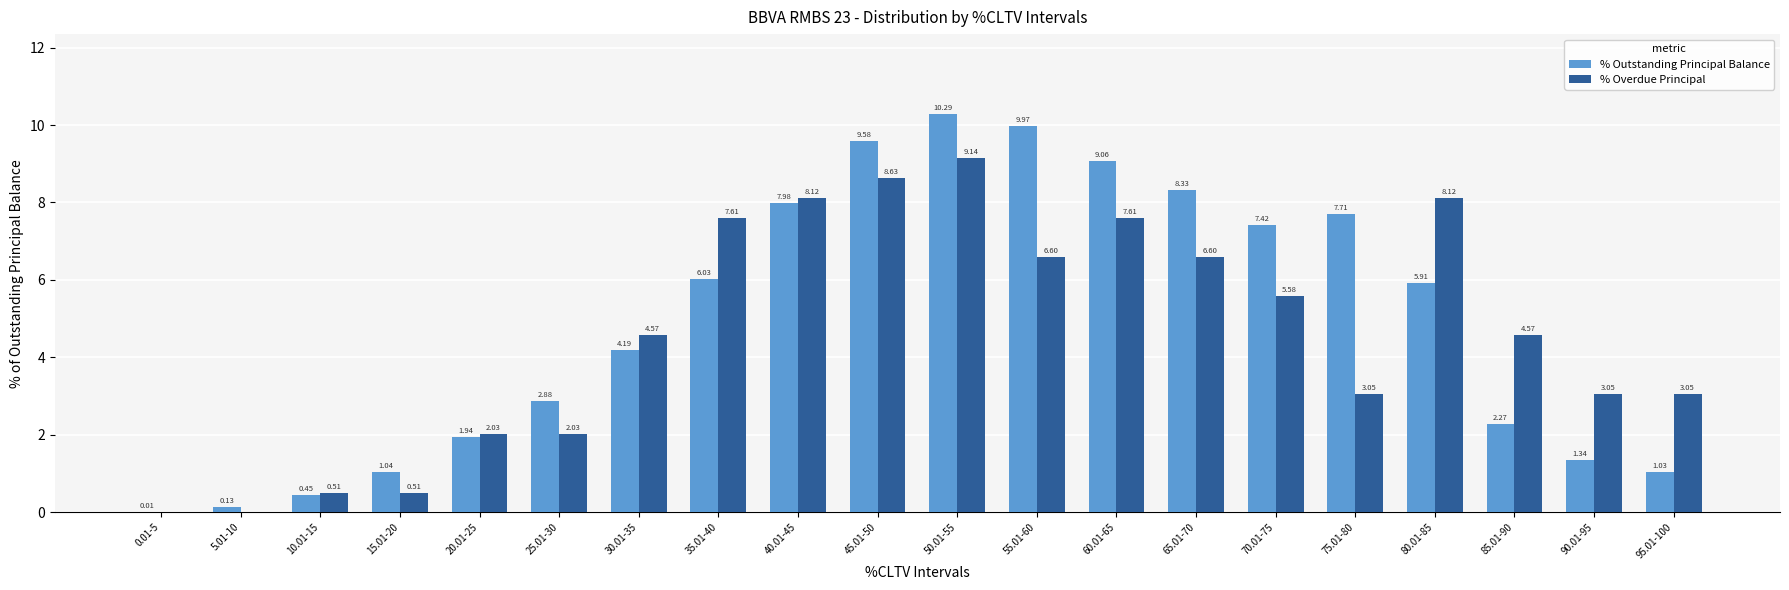

What is the total value across all series at 80.01-85?

14.0